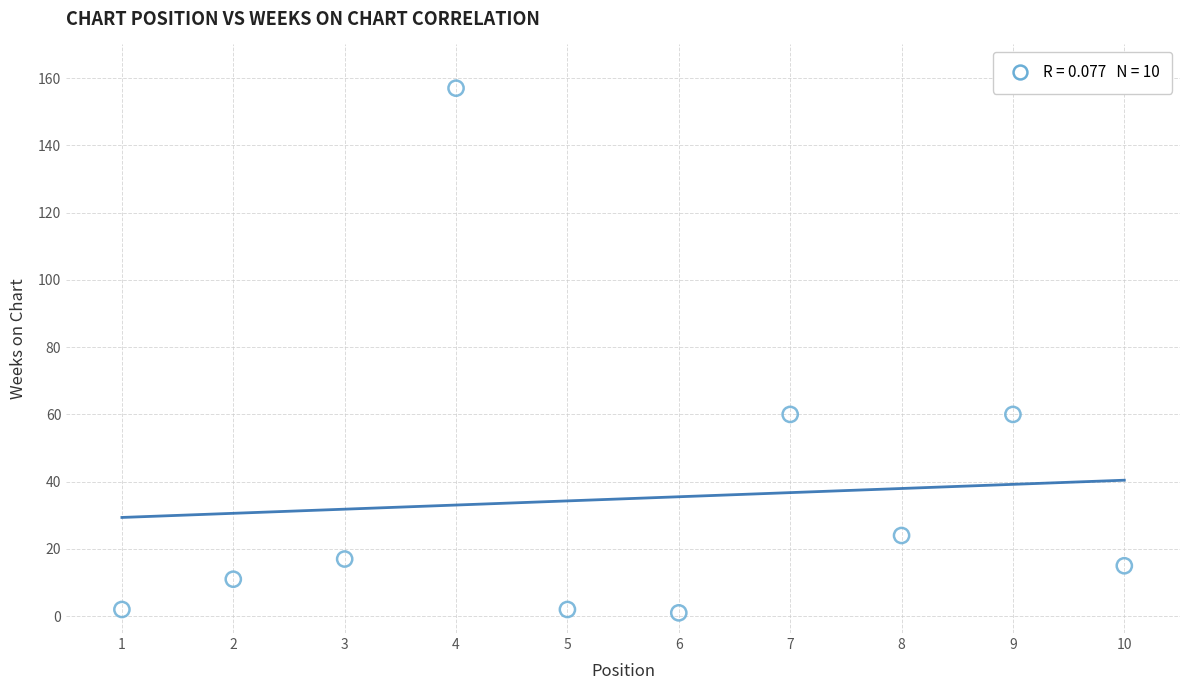

What is the average Y value?

35